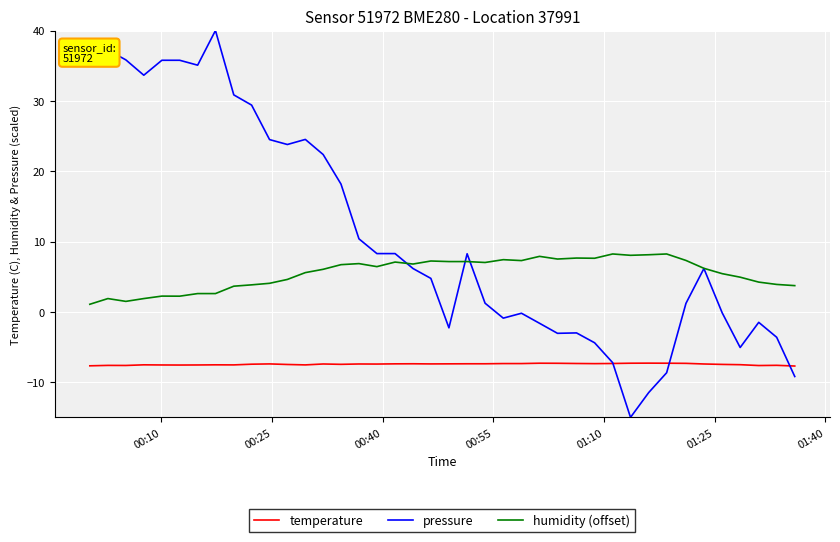

Which series has the widest spread of values?

pressure